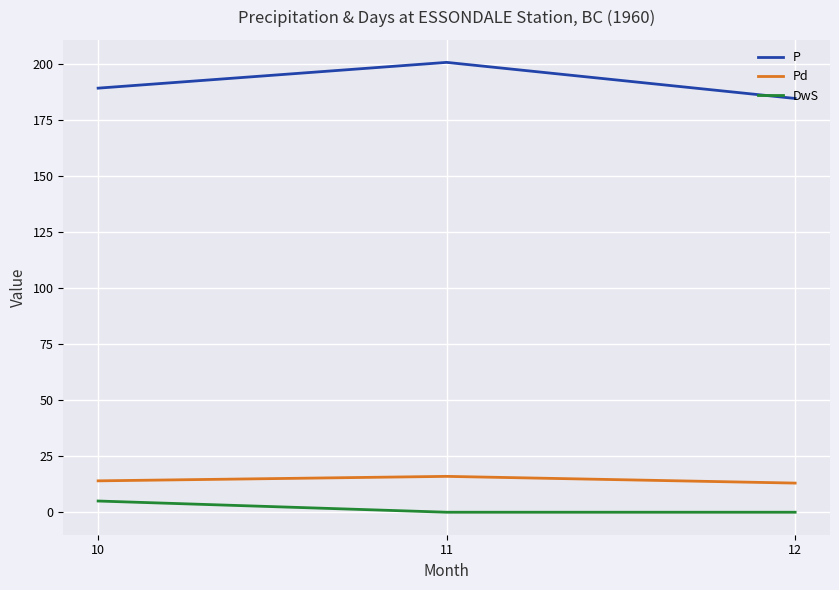

What are all the series names shown in the legend?

P, Pd, DwS